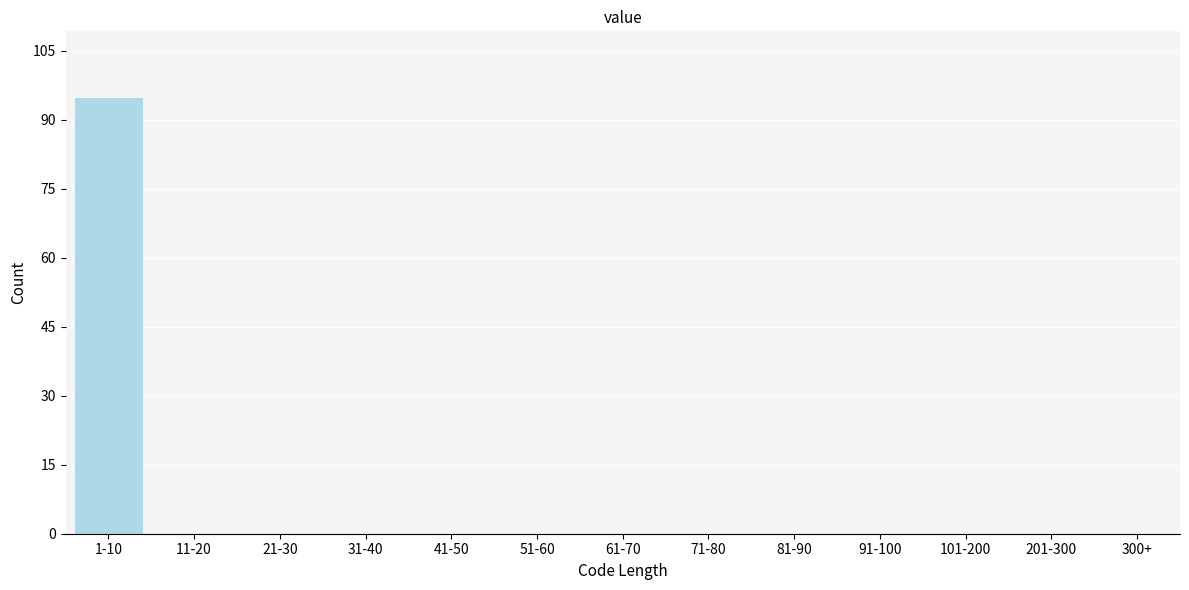

Reading left to right, what are all the values shown in this chart?

1-10=95	11-20=0	21-30=0	31-40=0	41-50=0	51-60=0	61-70=0	71-80=0	81-90=0	91-100=0	101-200=0	201-300=0	300+=0